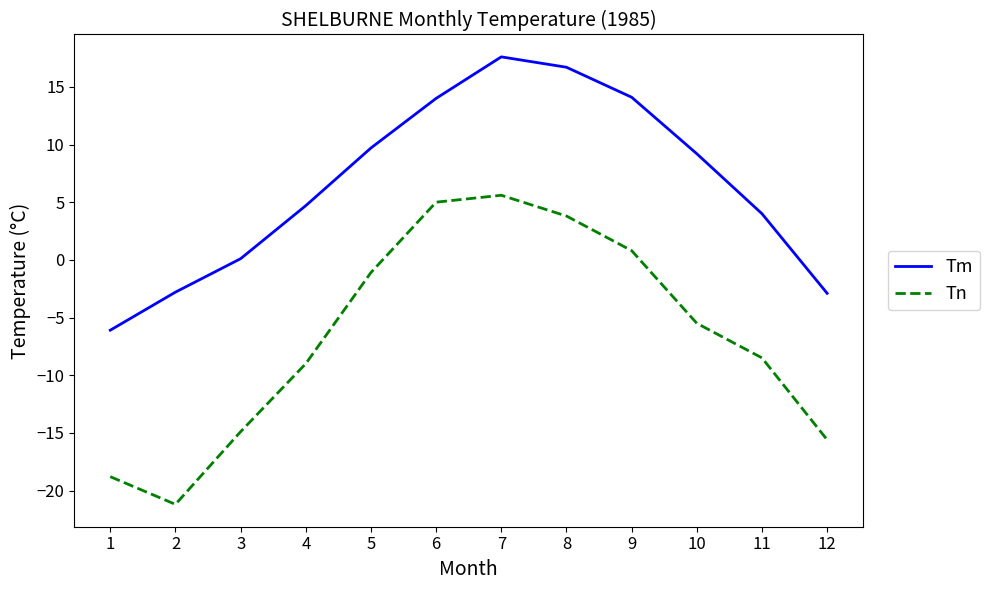

What value does the Tm series have at 7?

17.6